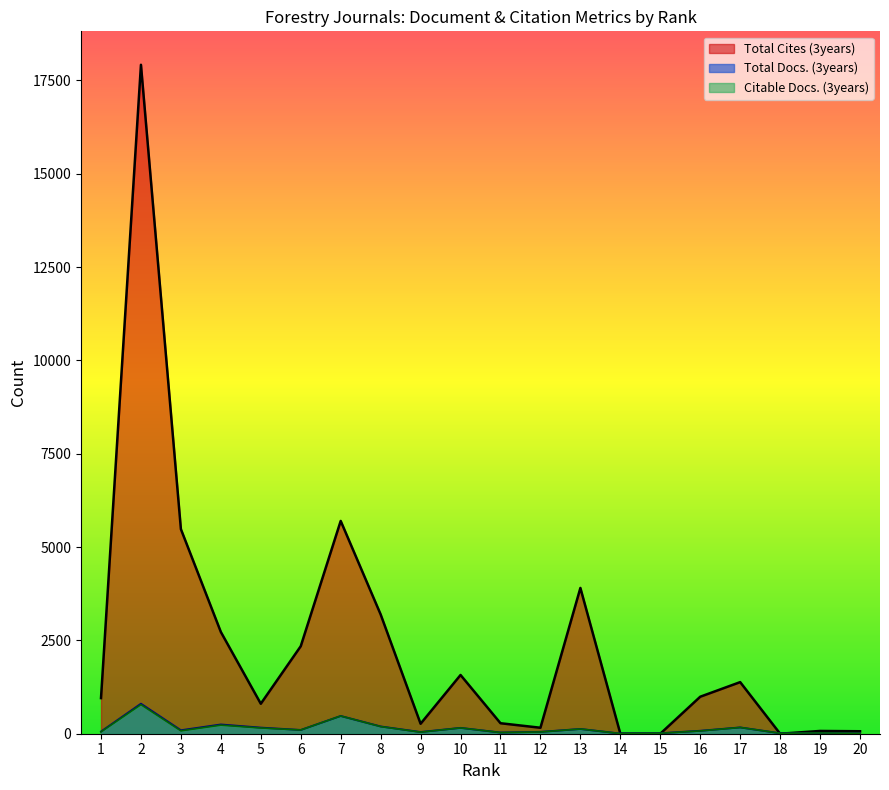

The value of Total Docs. (3years) at 6 is 100. True or false?

True